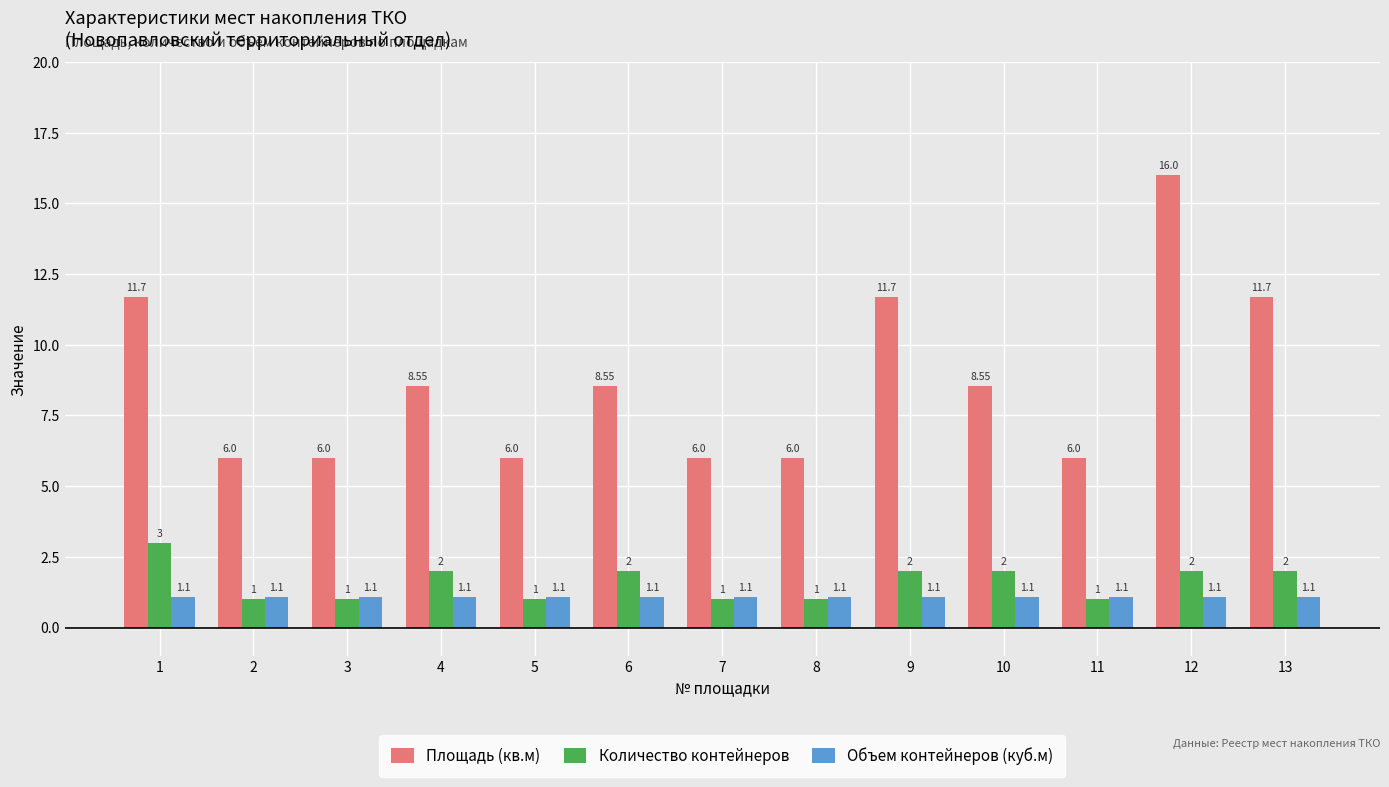

True or false: Площадь (кв.м) has a value of 5.4 at 4.

False